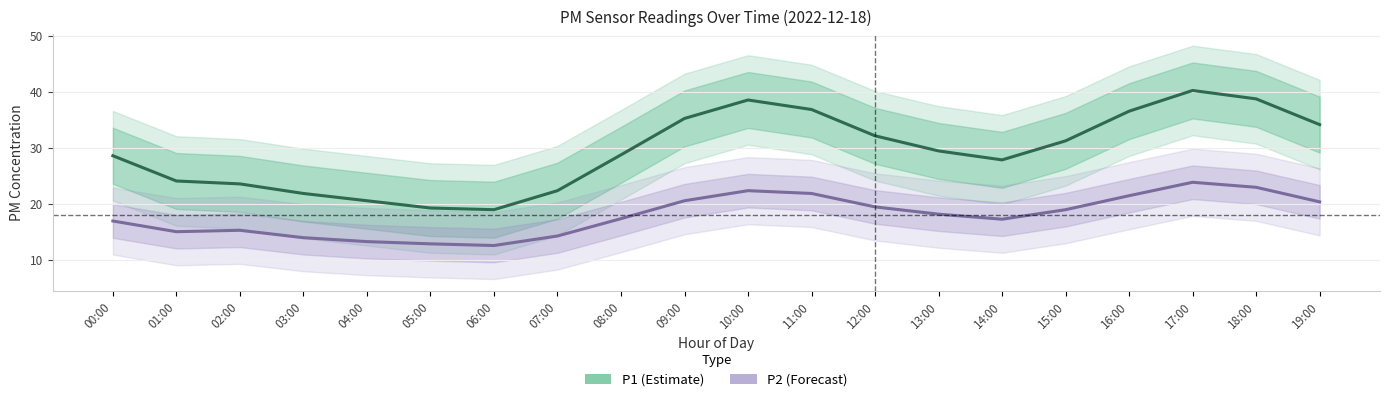

Reading right to left, extract all data points from this chart.

P1 (Estimate): 34.1	38.7	40.2	36.5	31.2	27.8	29.4	32.1	36.8	38.5	35.2	28.7	22.3	18.9	19.2	20.5	21.8	23.5	24.0	28.5
P2 (Forecast): 20.3	22.9	23.8	21.4	18.9	17.2	18.1	19.4	21.8	22.3	20.5	17.3	14.2	12.5	12.8	13.2	13.9	15.2	15.0	16.9